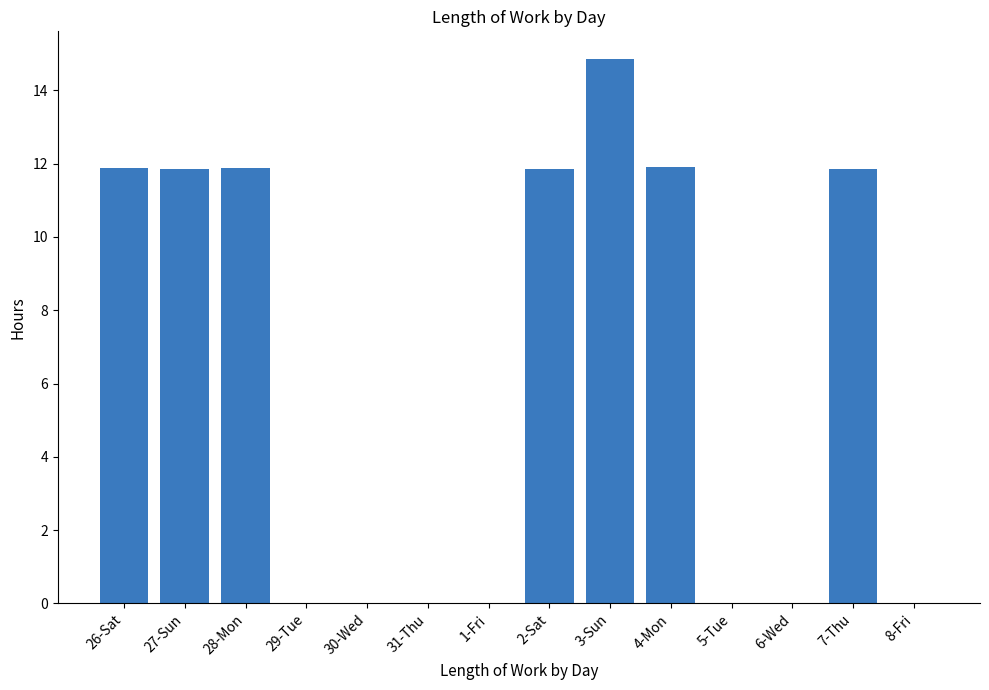

Count the number of data series in this chart.

1